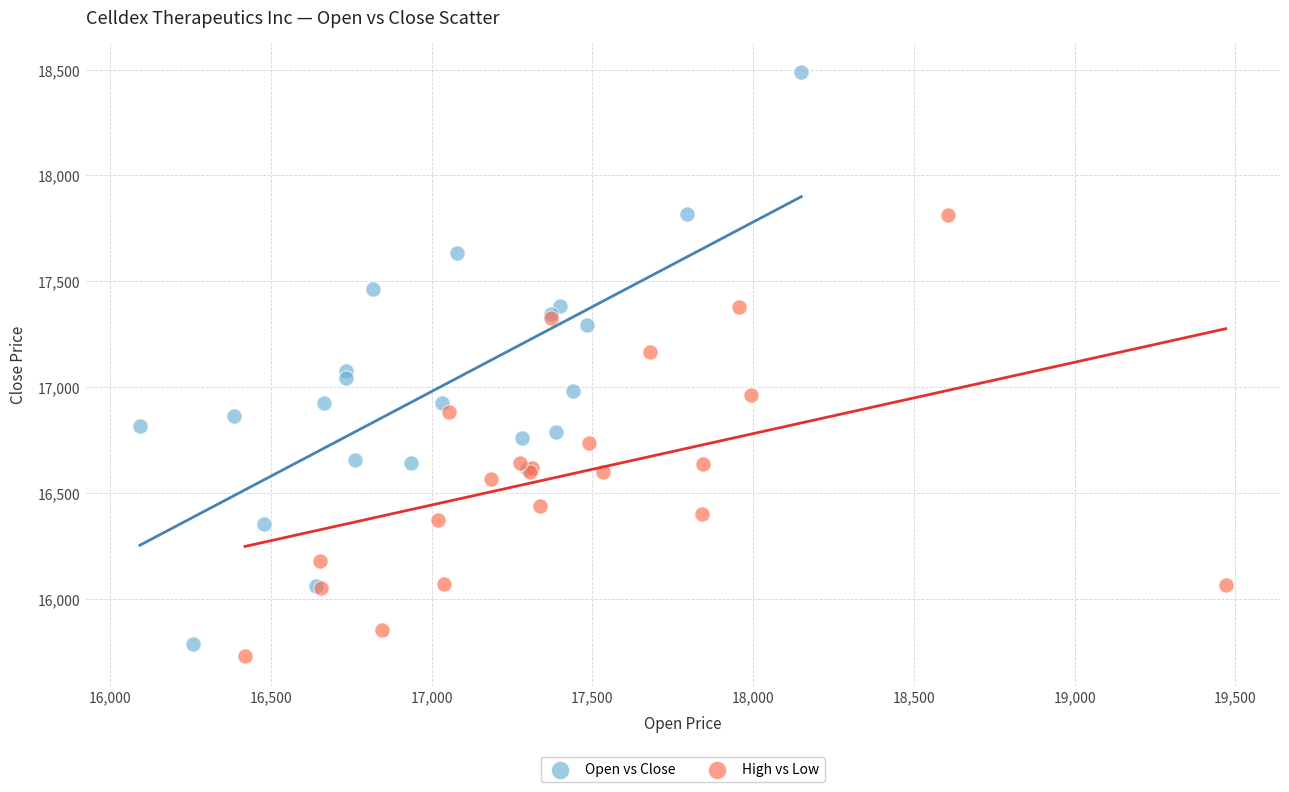

Which series reaches the maximum Y coordinate?

Open vs Close